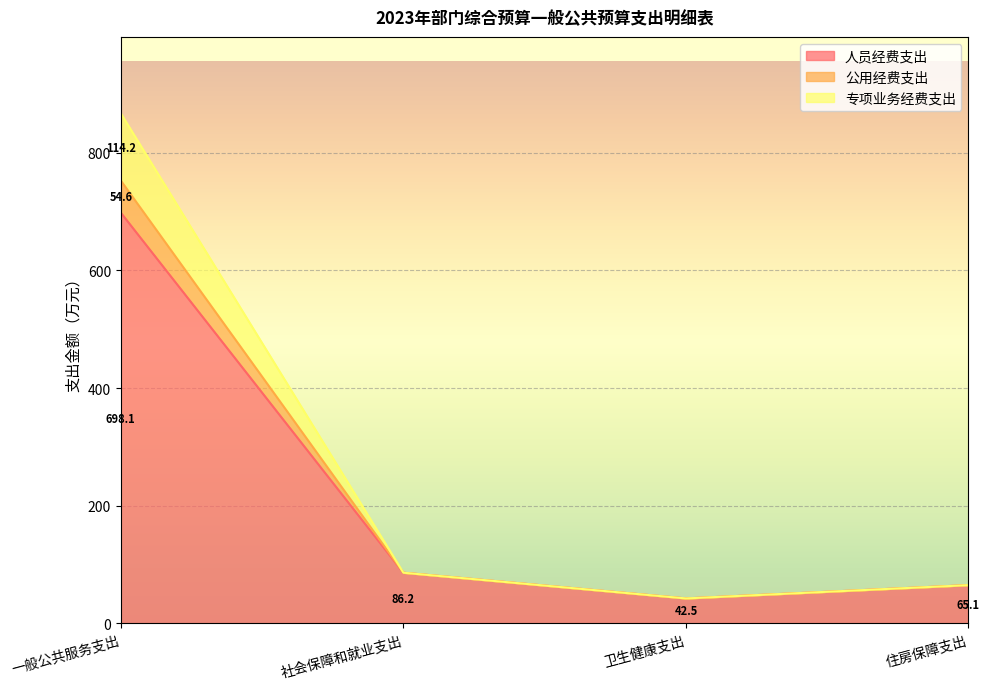

List the labels in order of 人员经费支出 value, largest first.

一般公共服务支出, 社会保障和就业支出, 住房保障支出, 卫生健康支出